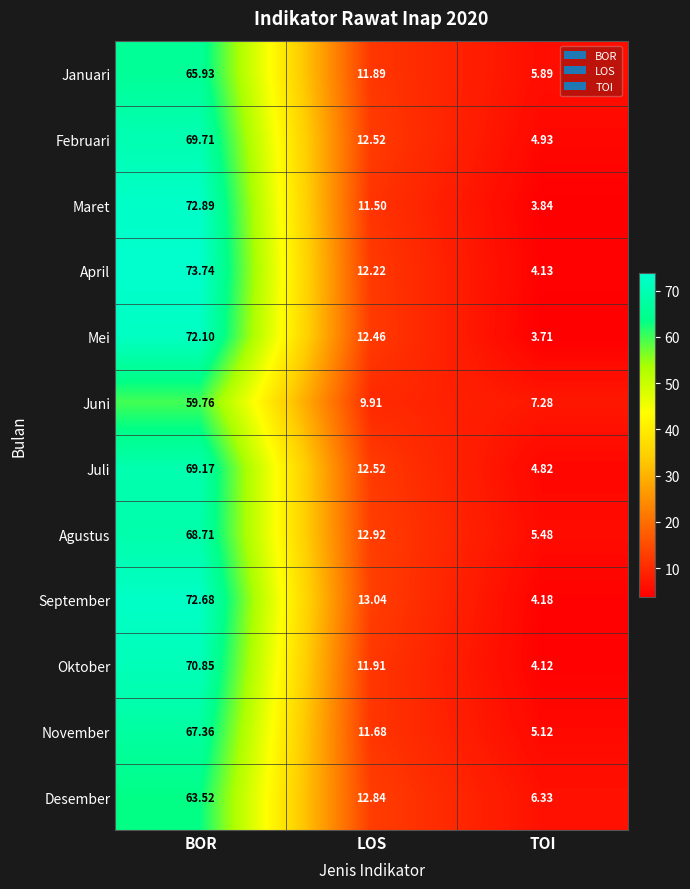

Which series has the largest range (max minus min)?

April